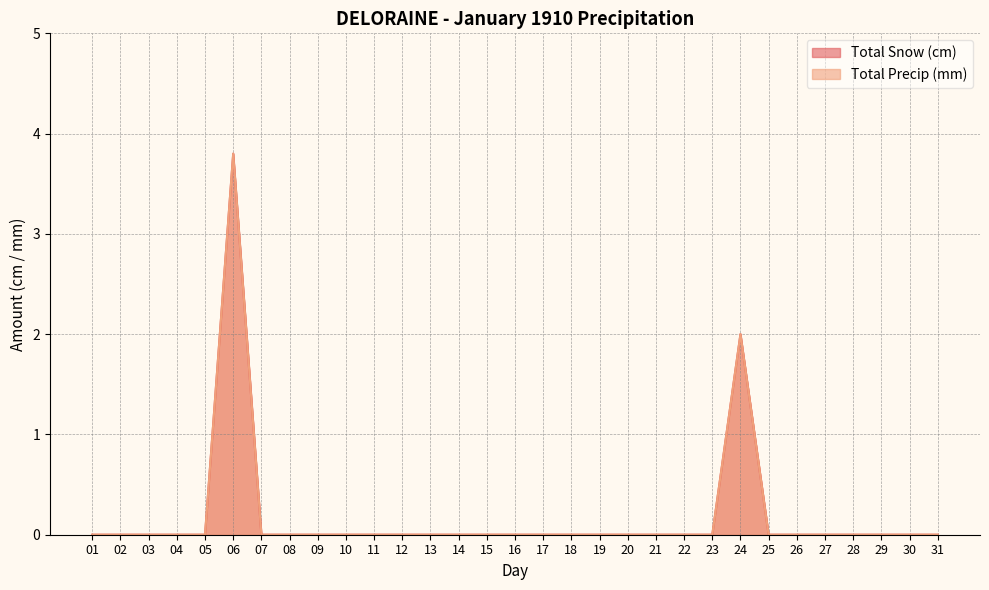

Which series has the widest spread of values?

Total Snow (cm)